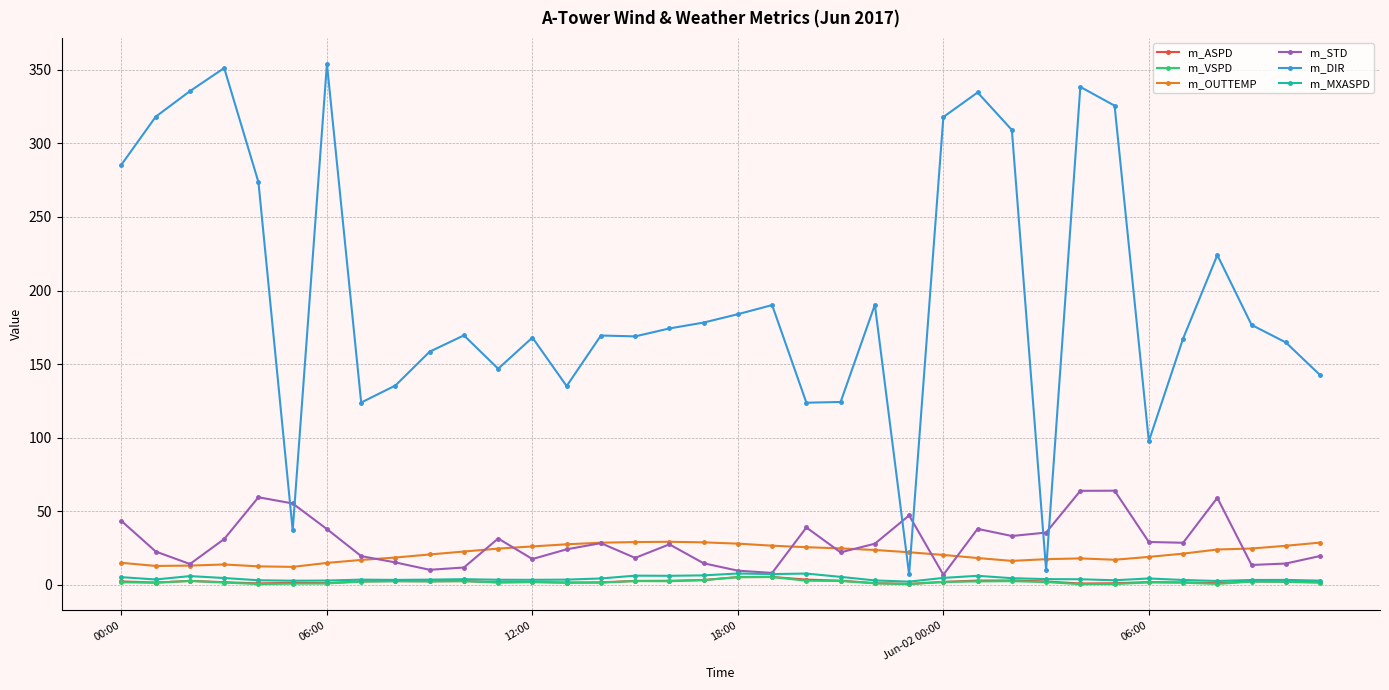

What is the average value of the m_STD series?

28.8